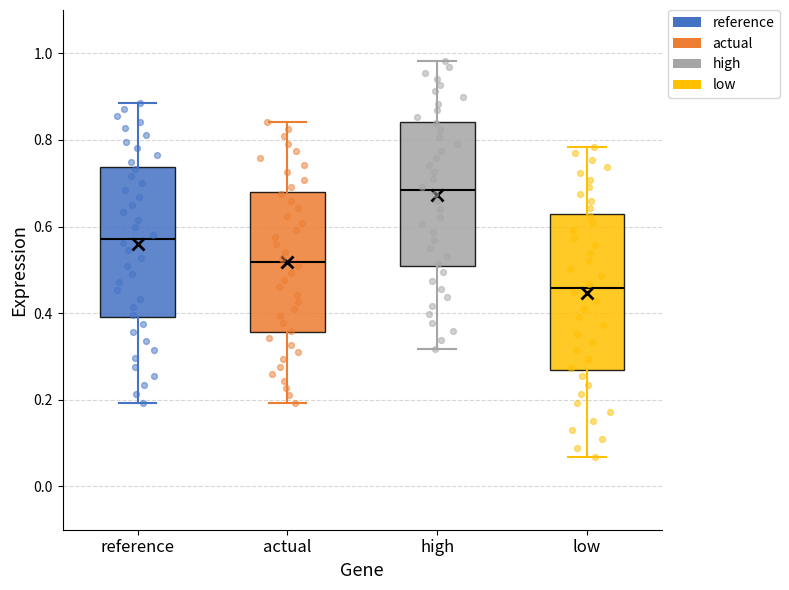

Reading left to right, transcribe this box plot: for each box, give where its median line is, the range the box spans, and where its two whiskers end, as read against the y-axis. The values are not printed on the chart, so give them approximately, as read against the axis.

reference: median 0.58, box 0.40 to 0.74, whiskers 0.20 to 0.88
actual: median 0.52, box 0.36 to 0.68, whiskers 0.20 to 0.84
high: median 0.68, box 0.50 to 0.84, whiskers 0.32 to 0.98
low: median 0.46, box 0.26 to 0.62, whiskers 0.06 to 0.78